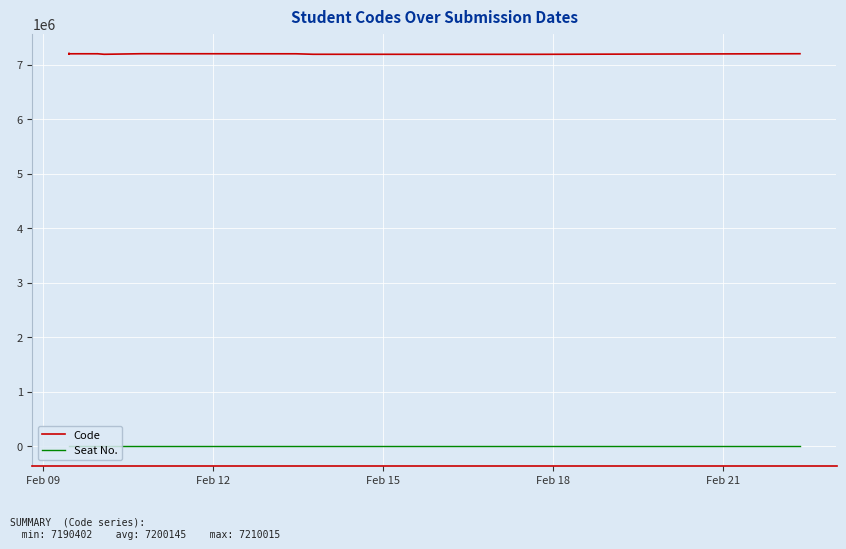

How many lines are shown in the chart?

2